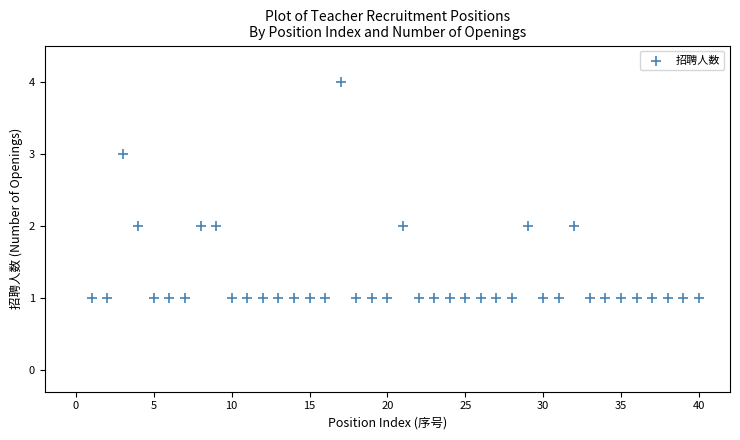

What is the range of X values (max minus min)?

39